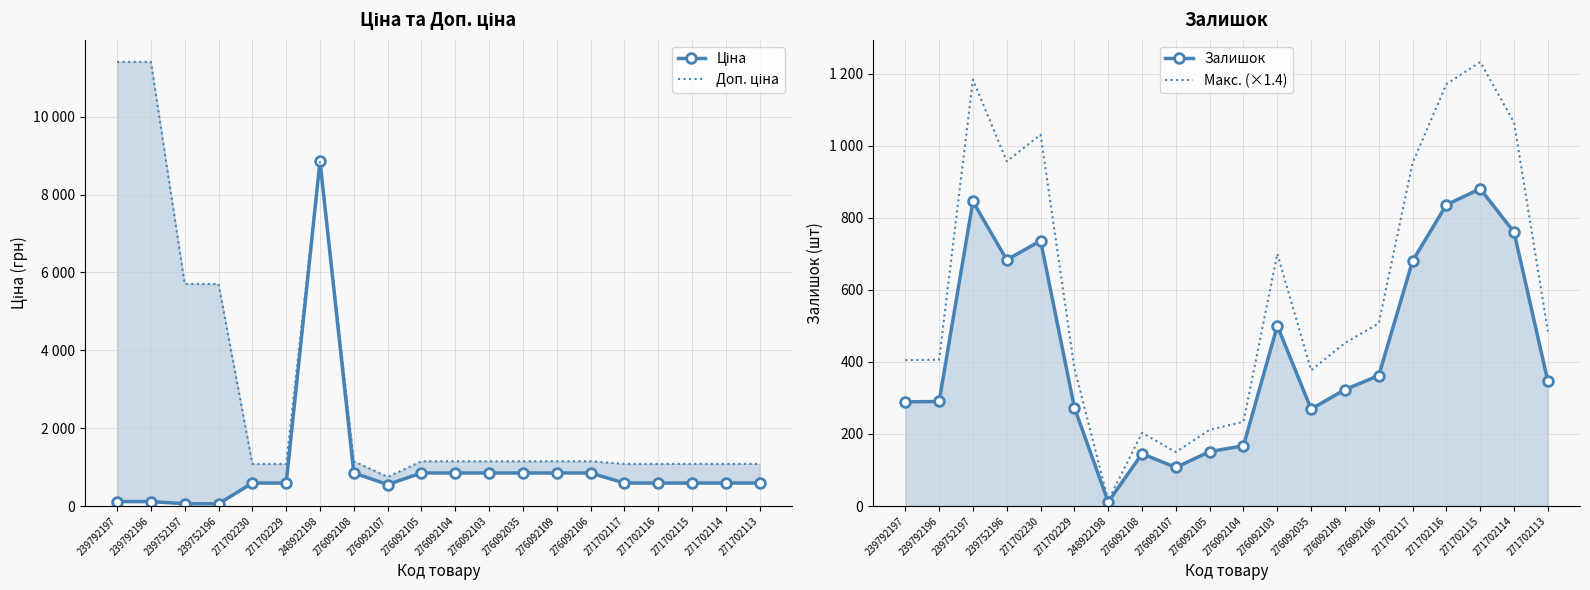

The value of Доп. ціна at 239792196 is 2855.0. True or false?

False